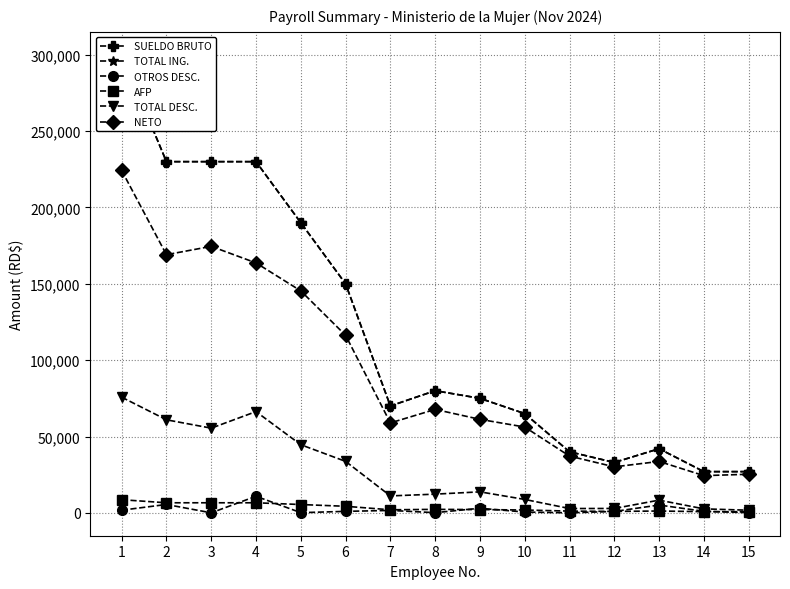

How many categories are shown in the chart?

15